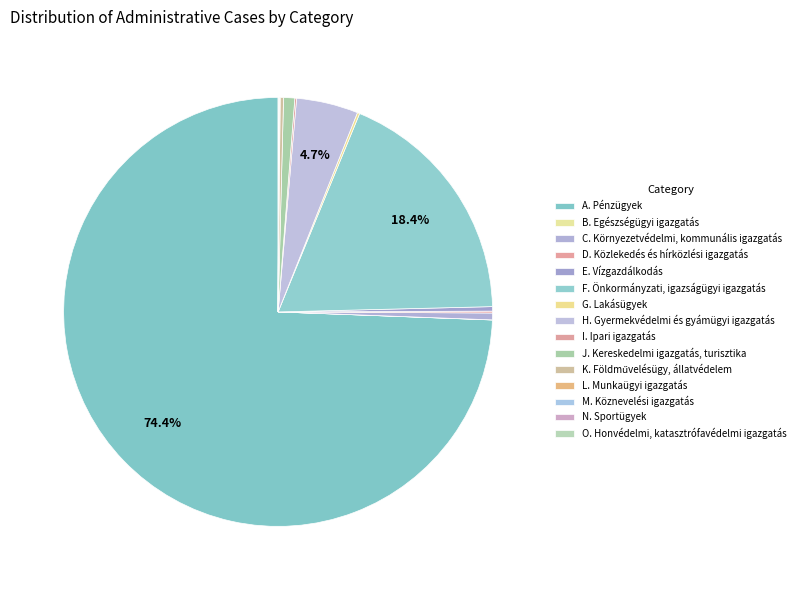

Do C. Környezetvédelmi, kommunális igazgatás and D. Közlekedés és hírközlési igazgatás together represent more than half of the pie?

No